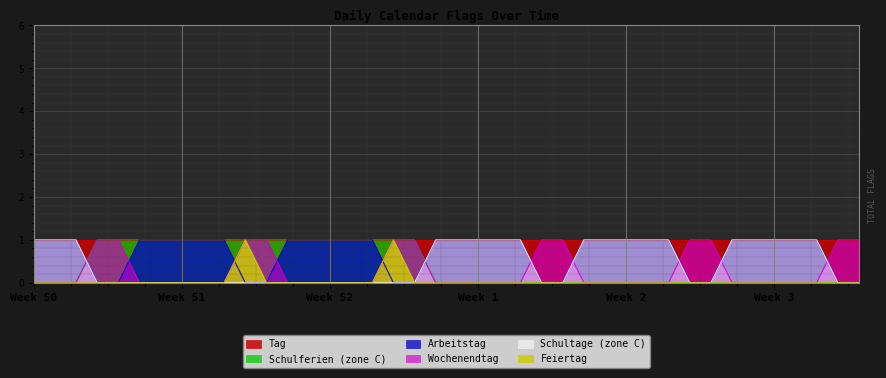

What is the total value across all series at Week 3?

3